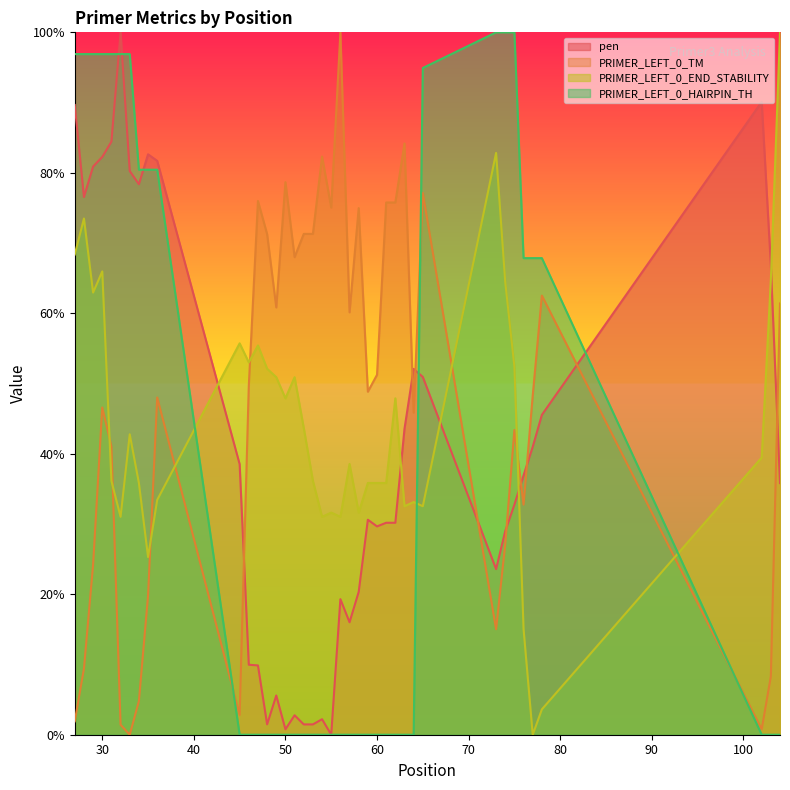

What is the approximate value of PRIMER_LEFT_0_END_STABILITY at 51?

50.9